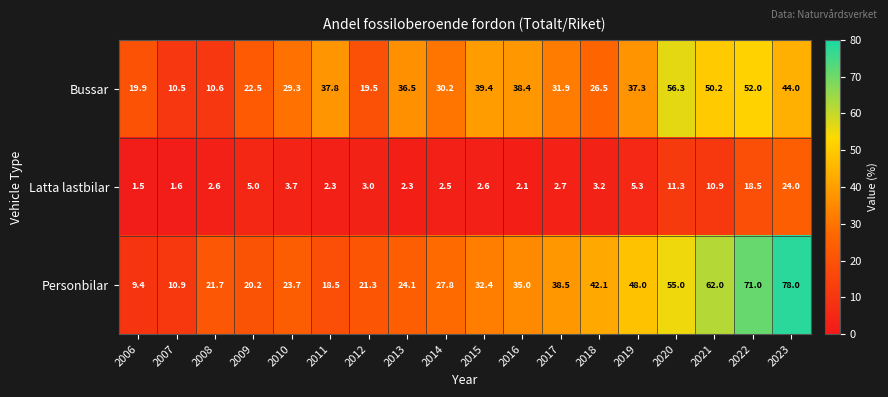

What is the total value across all series at 2006?

30.8